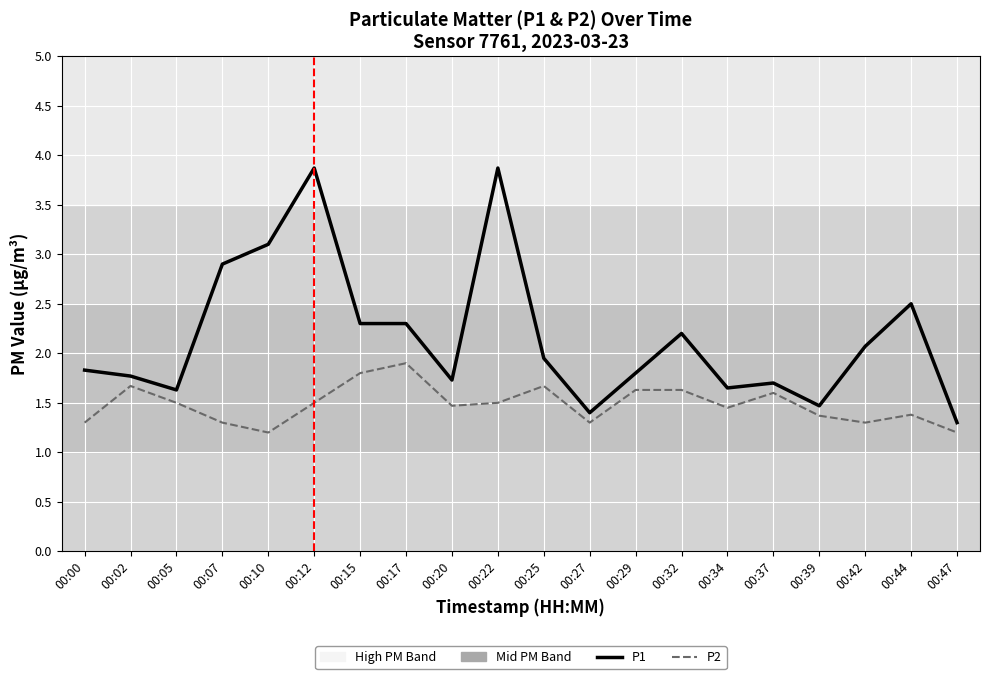

List the series in order of their peak value, highest first.

P1, P2